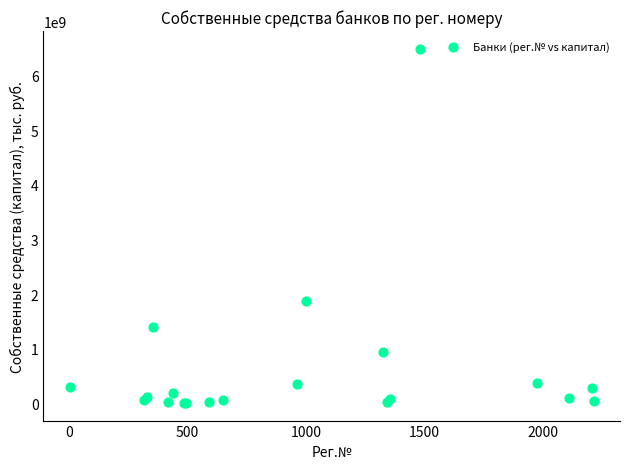

What Y value in the scatter plot is closest to 3250413303?

1873494216